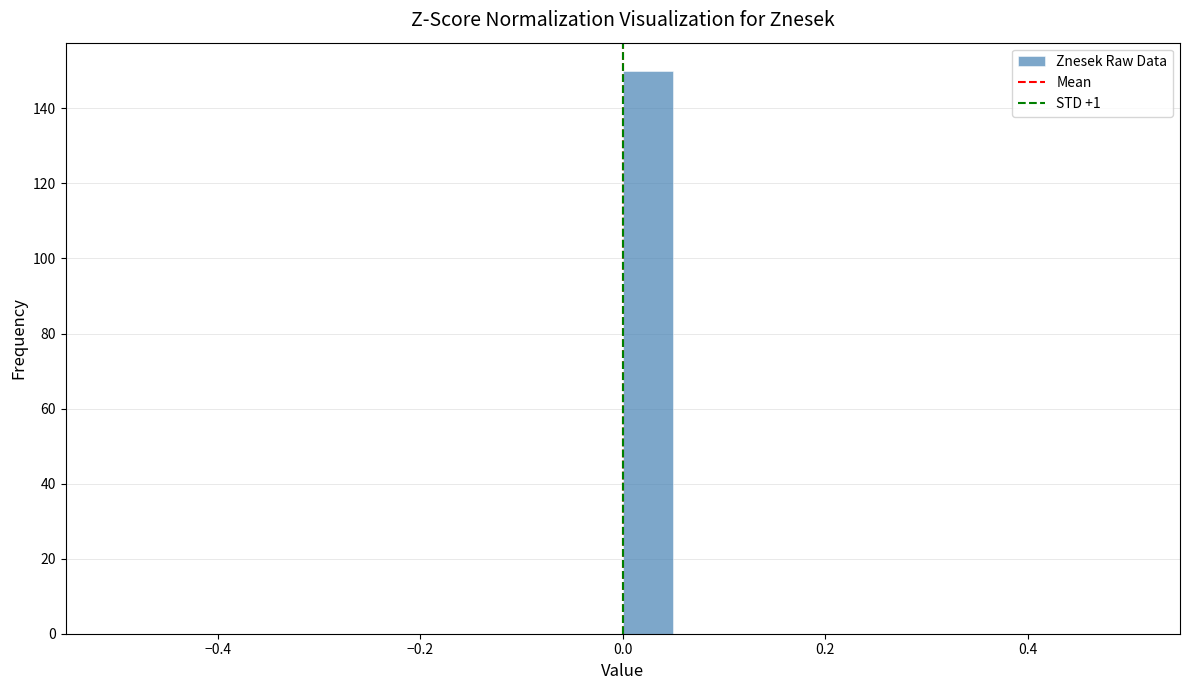

Read against the x-axis, roughly where is the centre of the tallest bar?

0.02